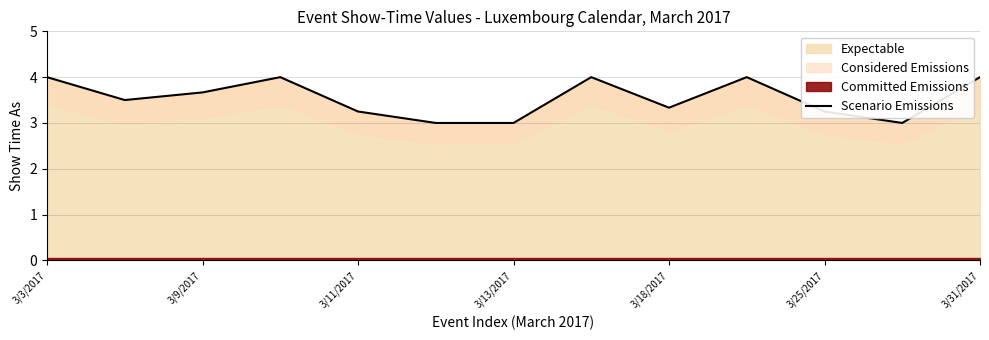

What is the maximum value shown in the chart?

4.0